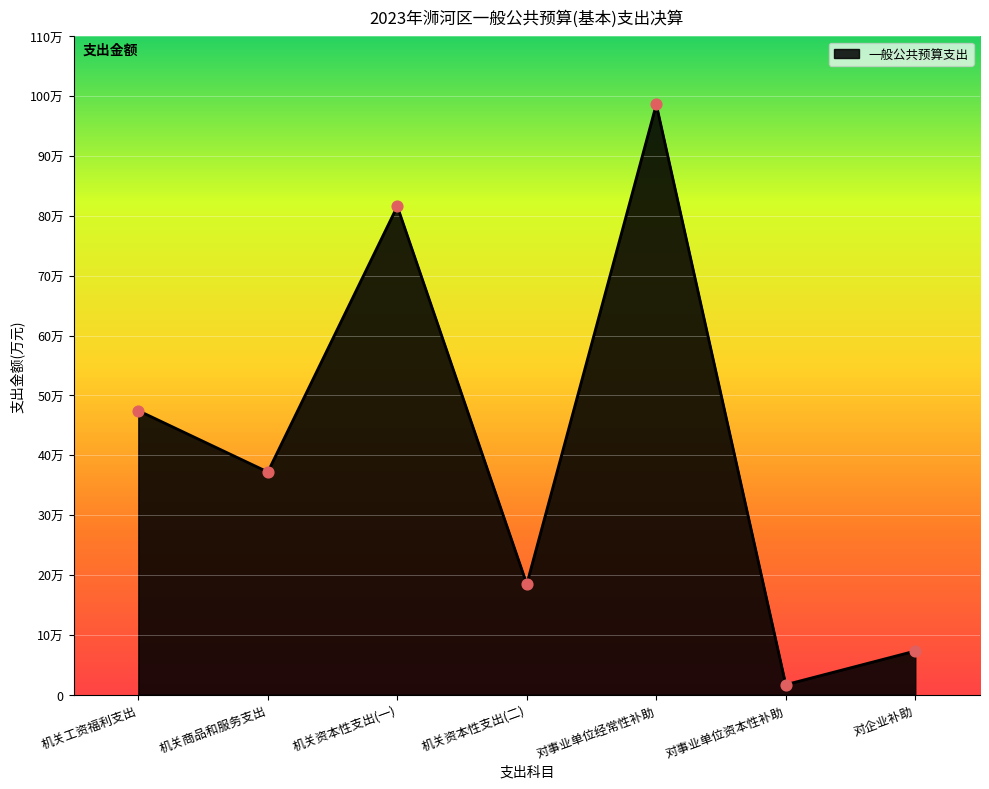

Between 机关工资福利支出 and 机关资本性支出(一), which is larger?

机关资本性支出(一)